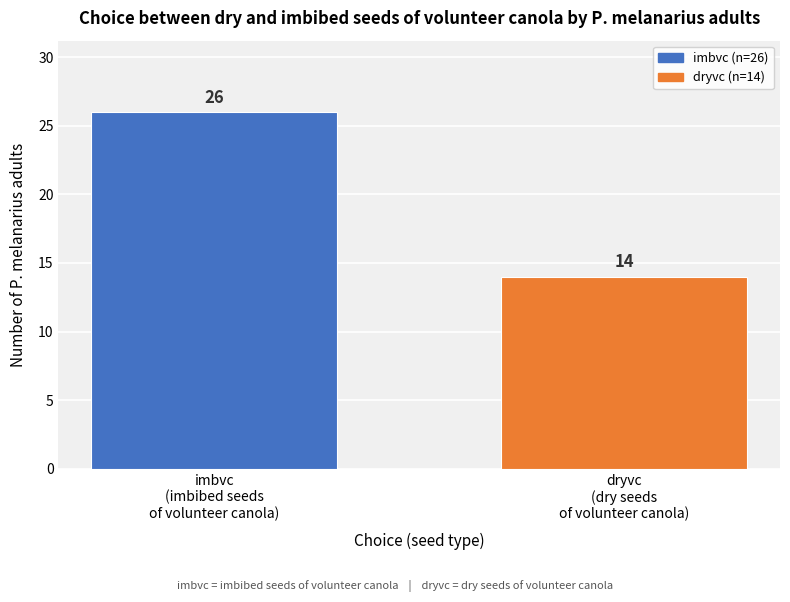

Reading left to right, extract all data points from this chart.

26	14